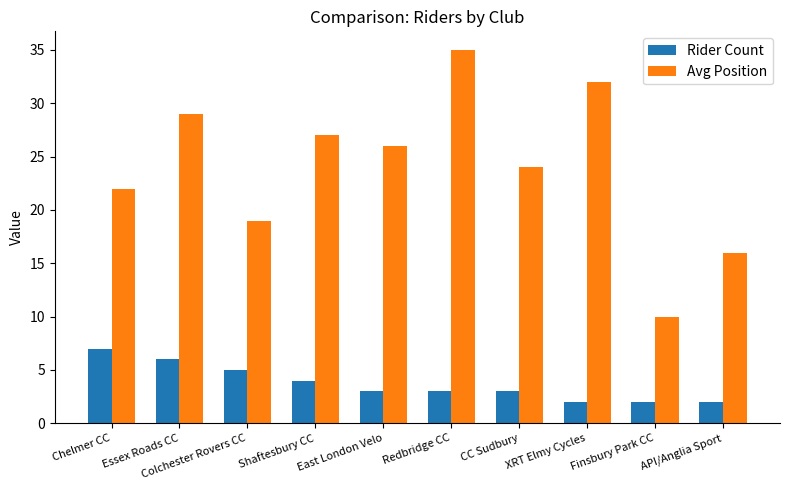

Is the value of Avg Position at Chelmer CC greater than the value of Rider Count at East London Velo?

Yes